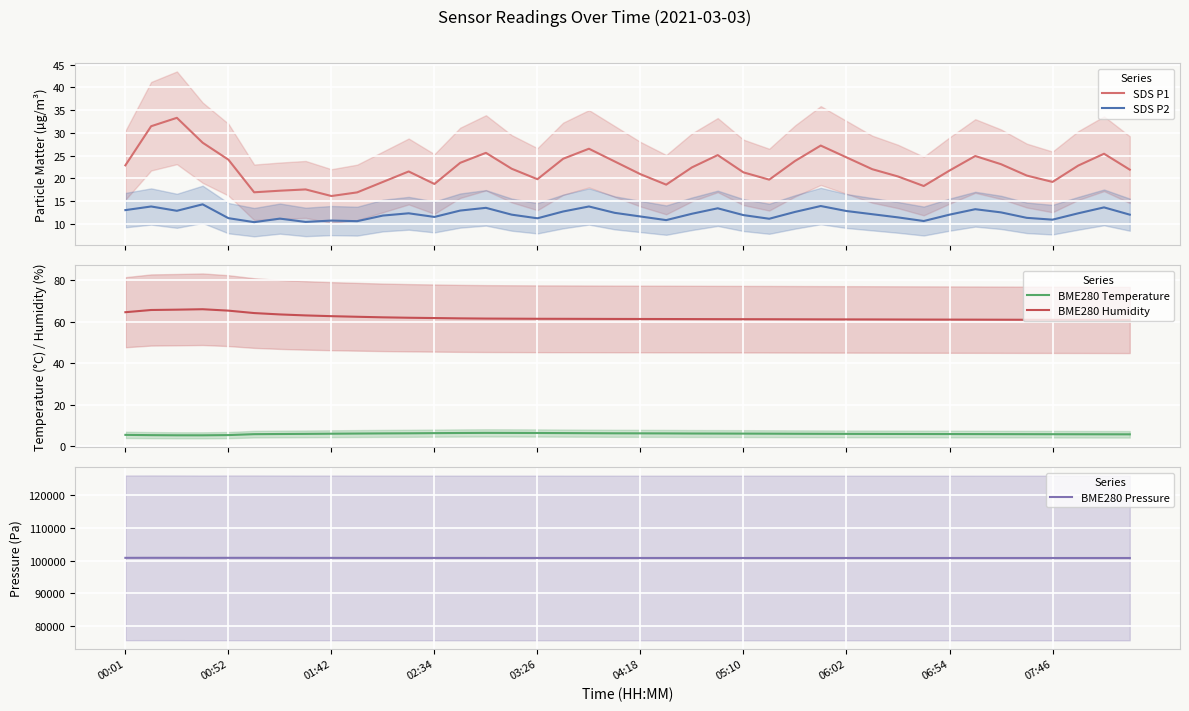

What is the sum of all SDS P2 values?

484.6